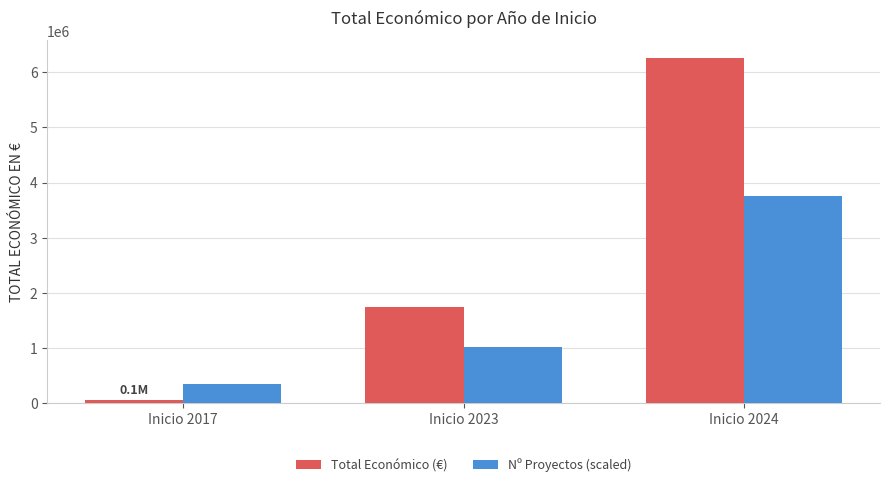

List the series in order of their overall mean, lowest first.

Nº Proyectos (scaled), Total Económico (€)